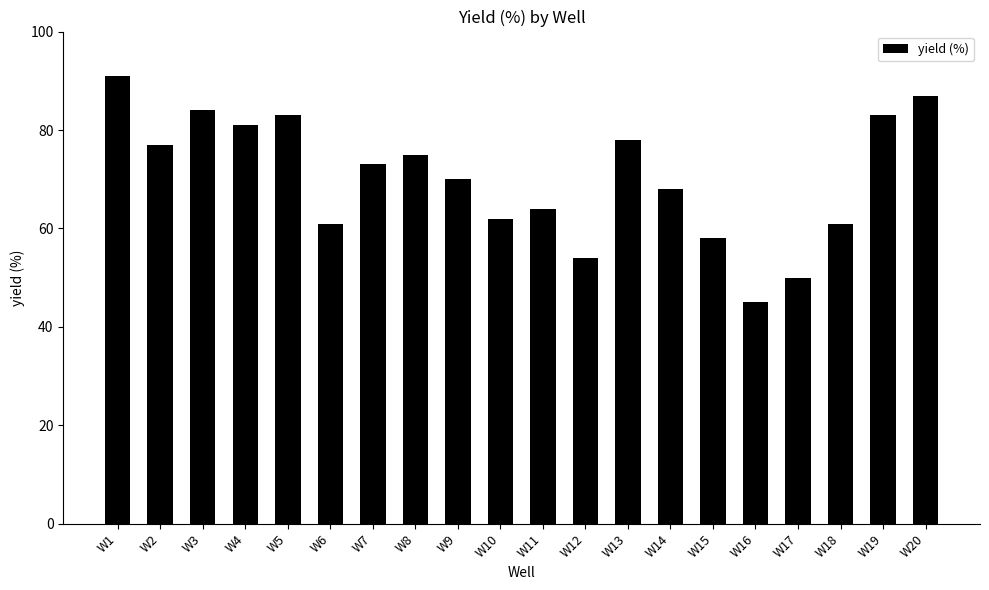

What is the sum of all values?

1405